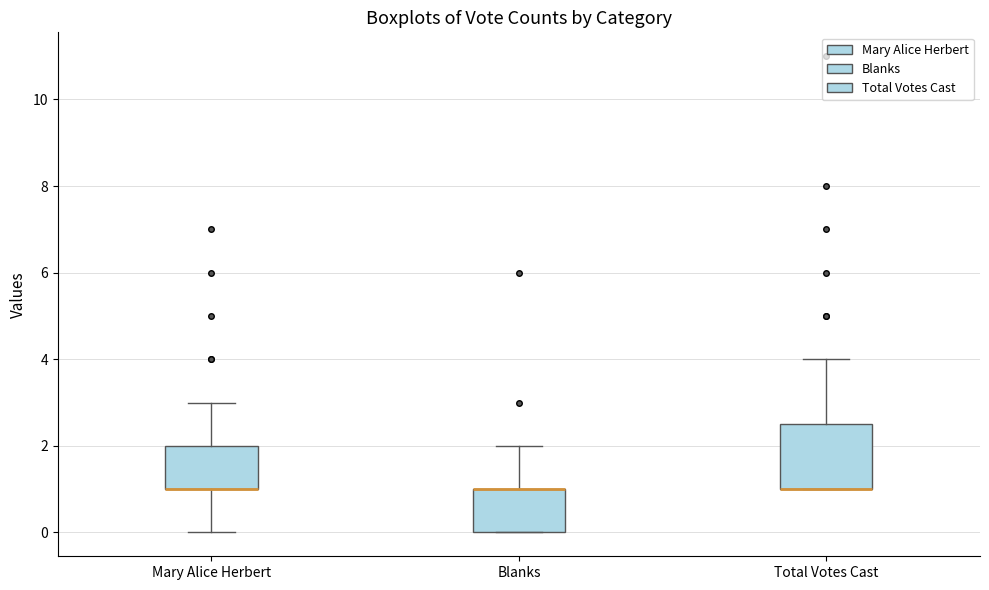

Where is the upper edge of the box for Mary Alice Herbert on the y-axis? The values are not printed on the chart, so give them approximately, as read against the axis.

2.0